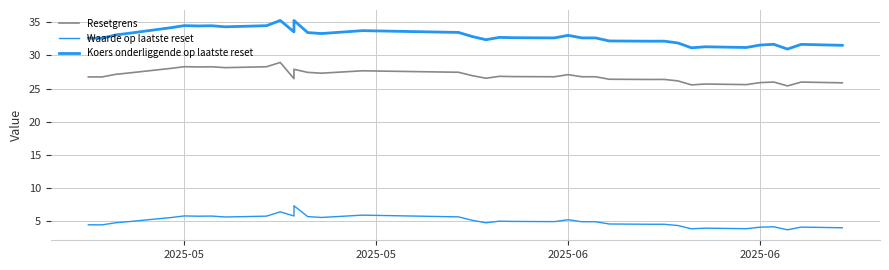

What is the maximum value for Koers onderliggende op laatste reset?

35.3